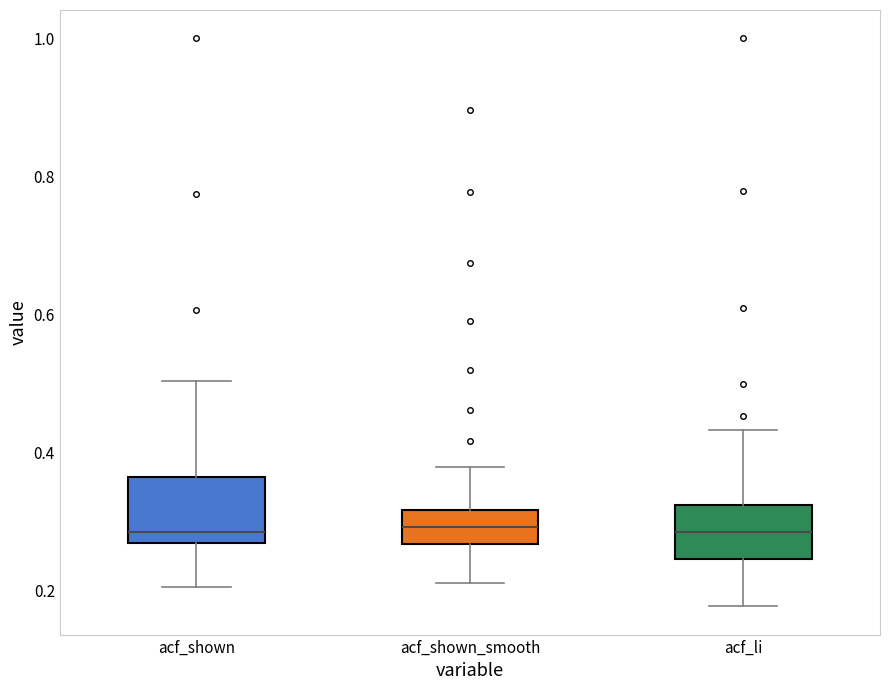

Reading left to right, transcribe this box plot: for each box, give where its median line is, the range the box spans, and where its two whiskers end, as read against the y-axis. The values are not printed on the chart, so give them approximately, as read against the axis.

acf_shown: median 0.28, box 0.26 to 0.36, whiskers 0.20 to 0.50
acf_shown_smooth: median 0.30, box 0.26 to 0.32, whiskers 0.22 to 0.38
acf_li: median 0.28, box 0.24 to 0.32, whiskers 0.18 to 0.44